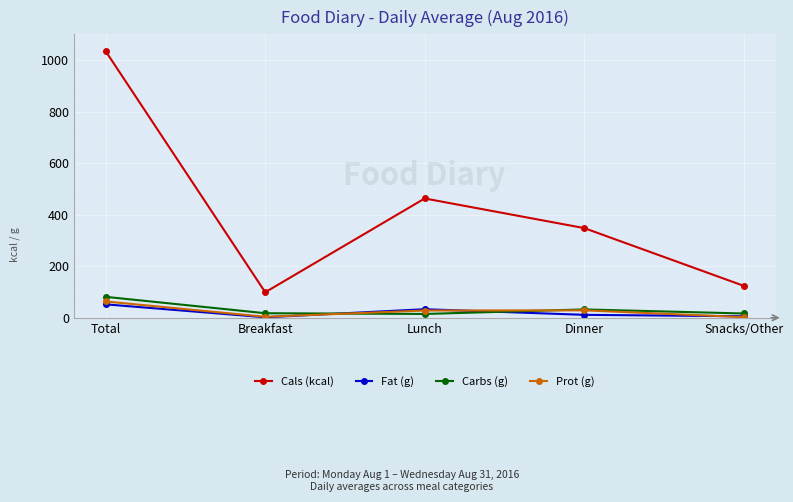

Does the chart display data point markers on the line(s)?

Yes